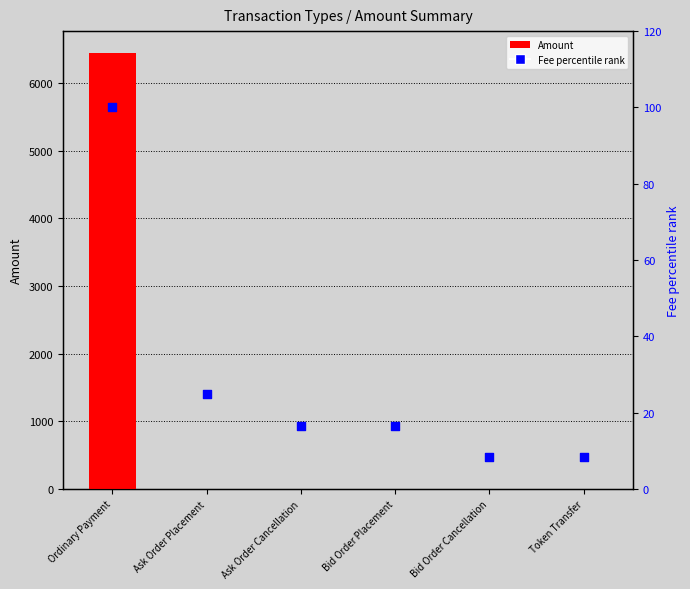

Which series has the largest Y range (max minus min)?

Amount